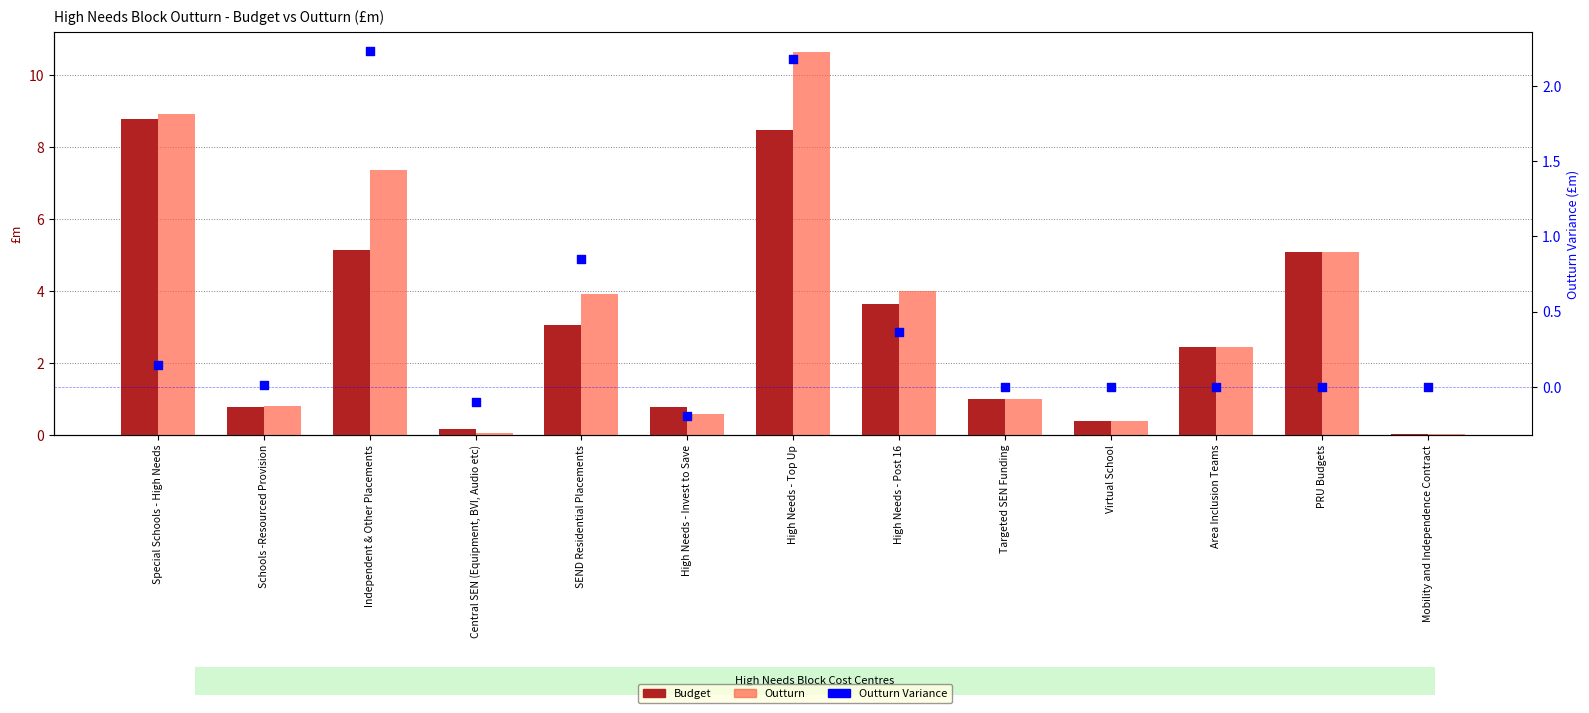

At how many categories does at least one series exceed 6?

3